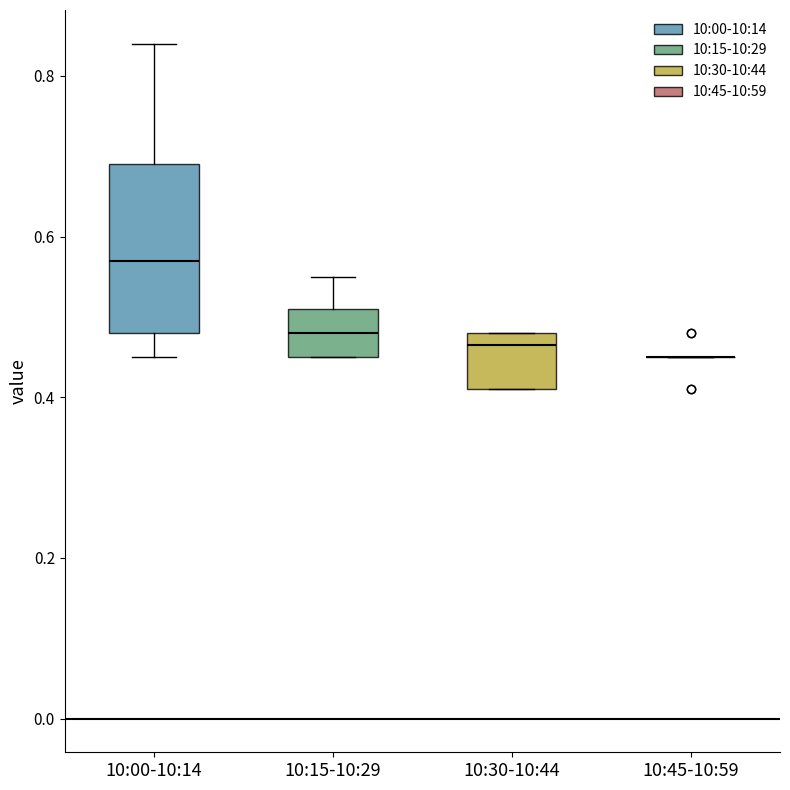

Comparing the boxes themselves (not the whiskers), which one is the tallest?

10:00-10:14